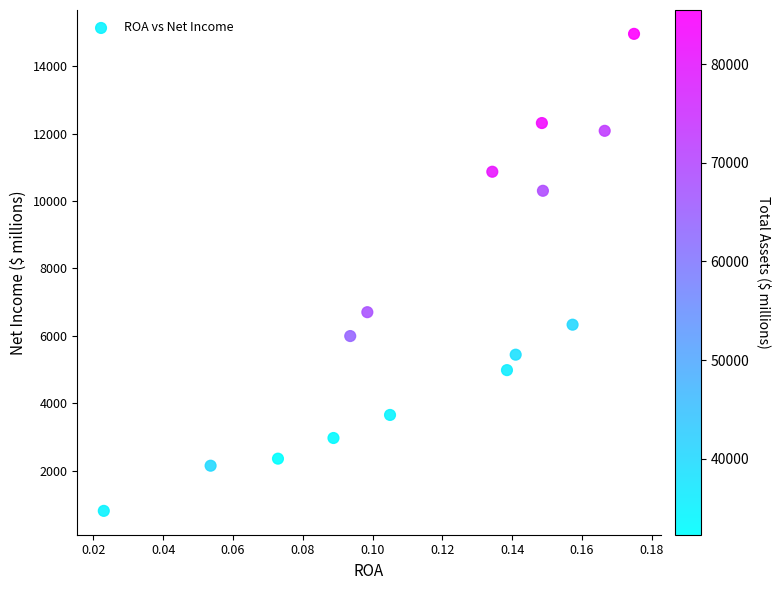

What Y value in the scatter plot is closest to 7880?

6699